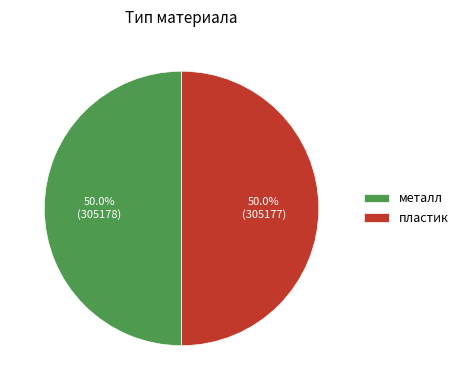

Approximately how many times larger is the value at металл compared to пластик?

1.0